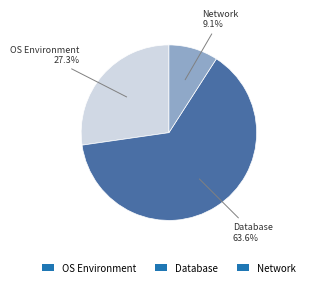

Approximately how many times larger is the value at OS Environment compared to Network?

3.0